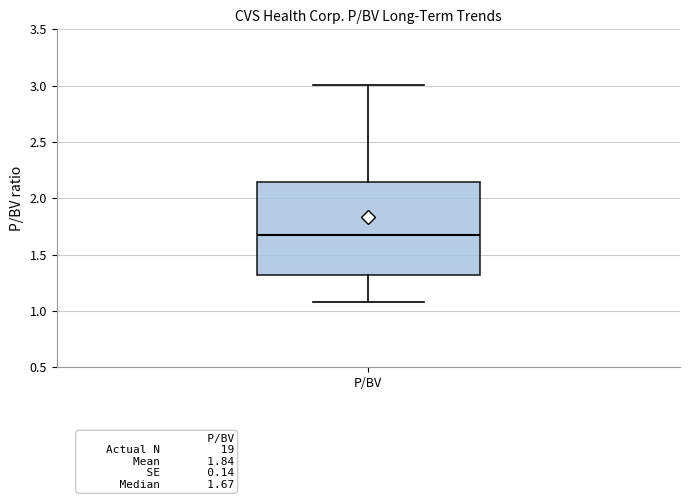

Where does the median line of the box for P/BV sit on the y-axis? The values are not printed on the chart, so give them approximately, as read against the axis.

1.65